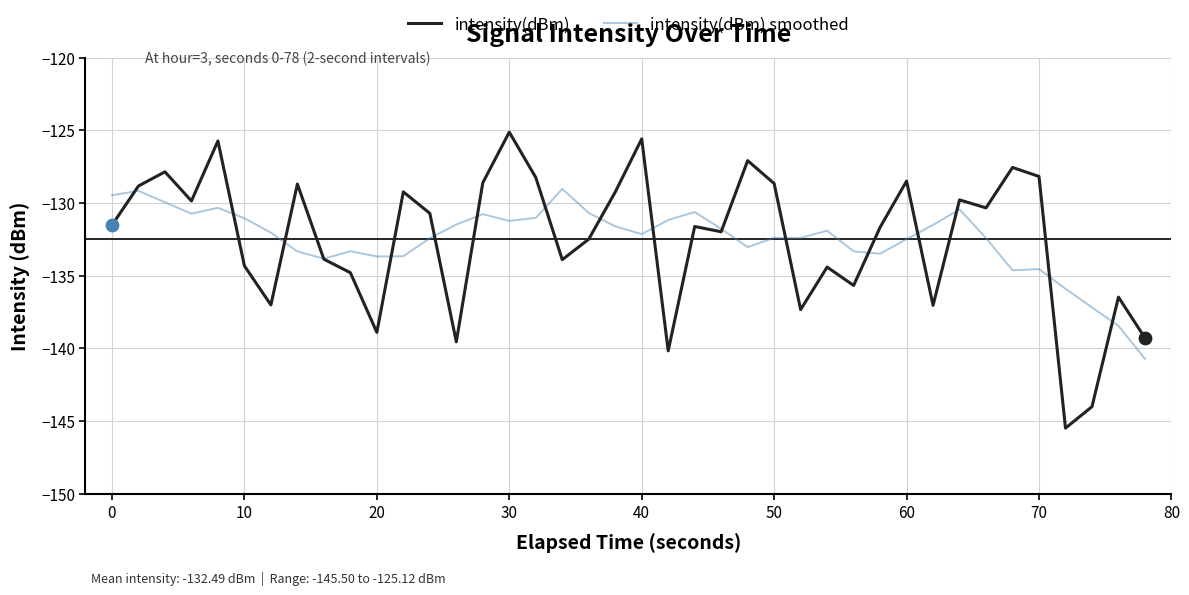

Rank the series by their maximum value, from highest to lowest.

intensity(dBm), intensity(dBm) smoothed